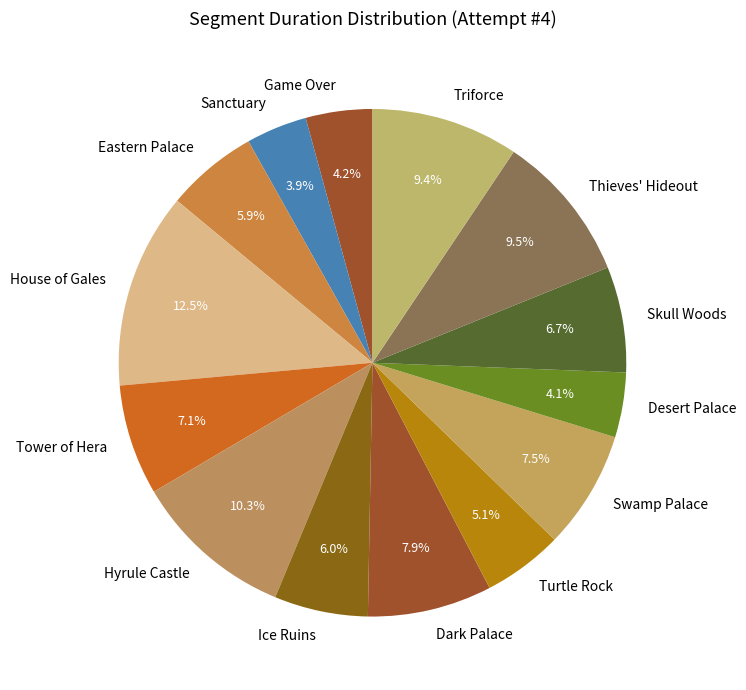

To the nearest percent, what is the average slice percentage?

7%